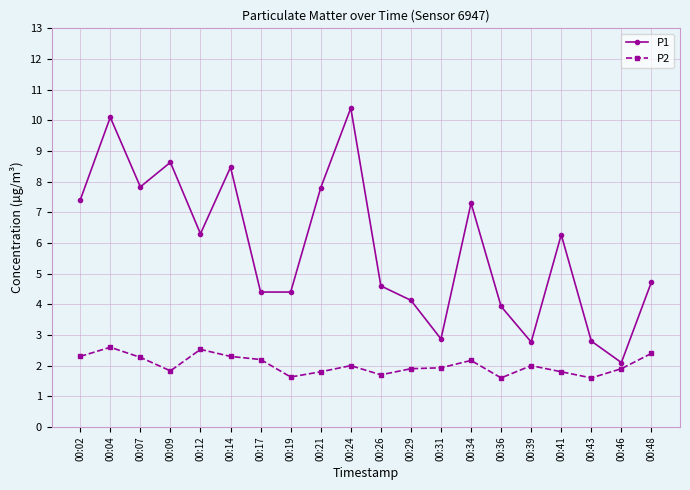

True or false: P1 and P2 cross at least once.

False